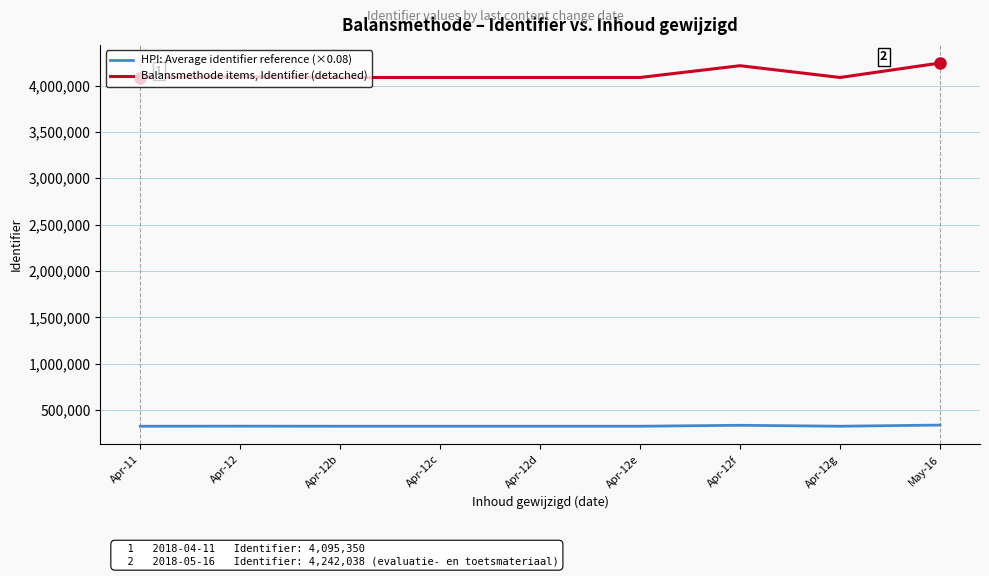

Read the HPI: Average identifier reference (×0.08) value at Apr-12e.

326921.8